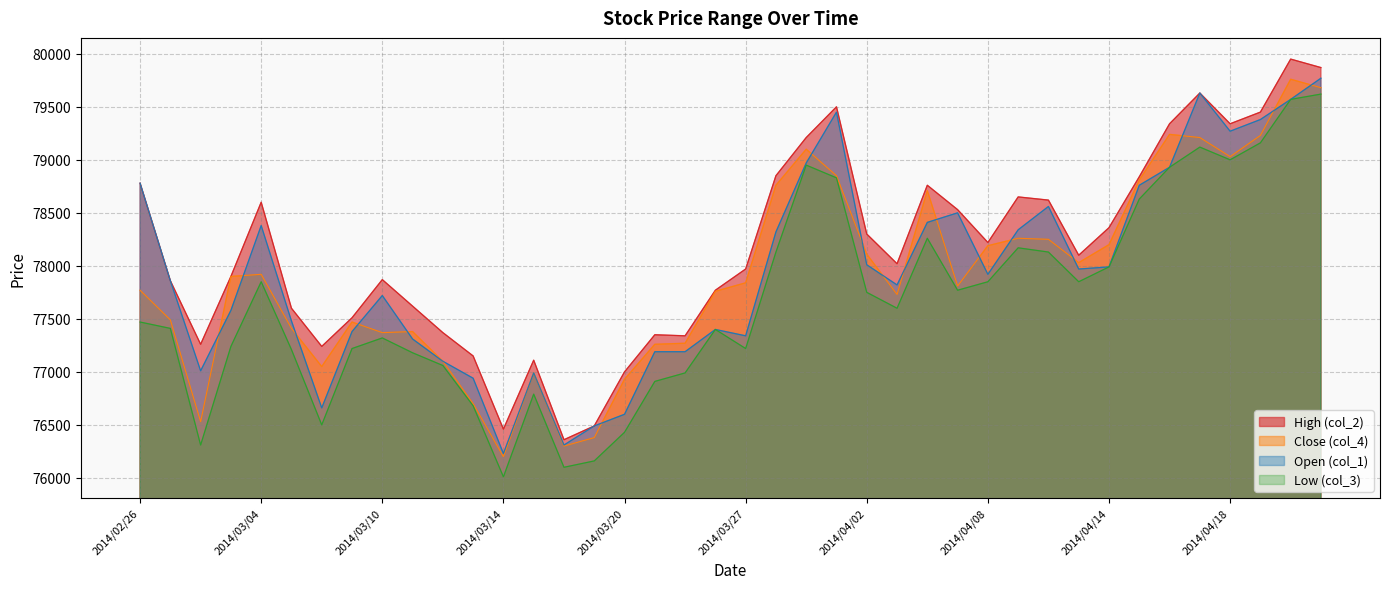

What is the value of the High (col_2) point at the 23rd from the left?

79210